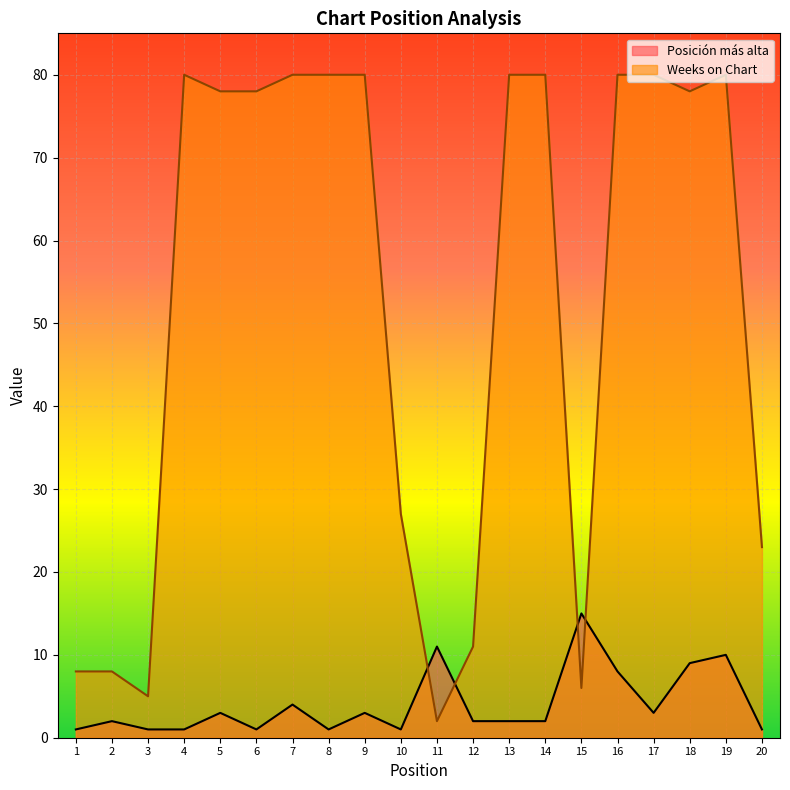

How many lines are shown in the chart?

2